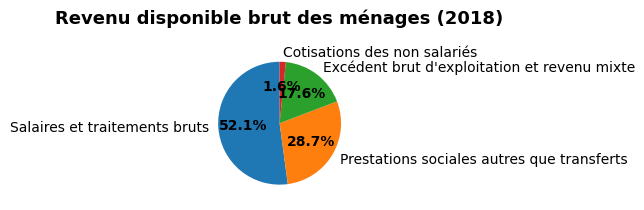

How much of the chart is everything except Cotisations des non salariés?

98.4%